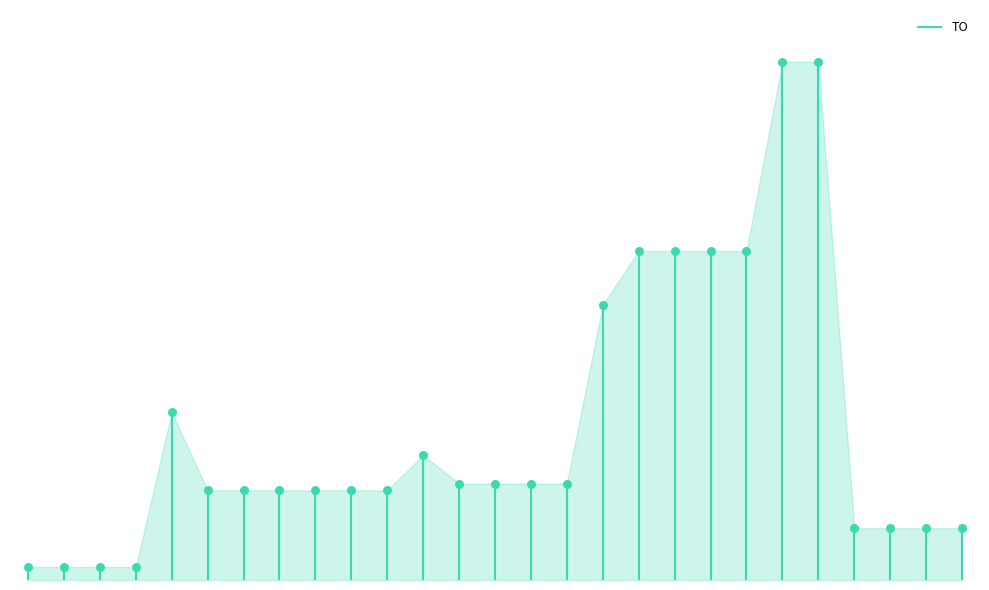

What is the change in value from 2023 1ste aanpassing goedgekeurd to 2021 Opmaak ontwerp?

+805